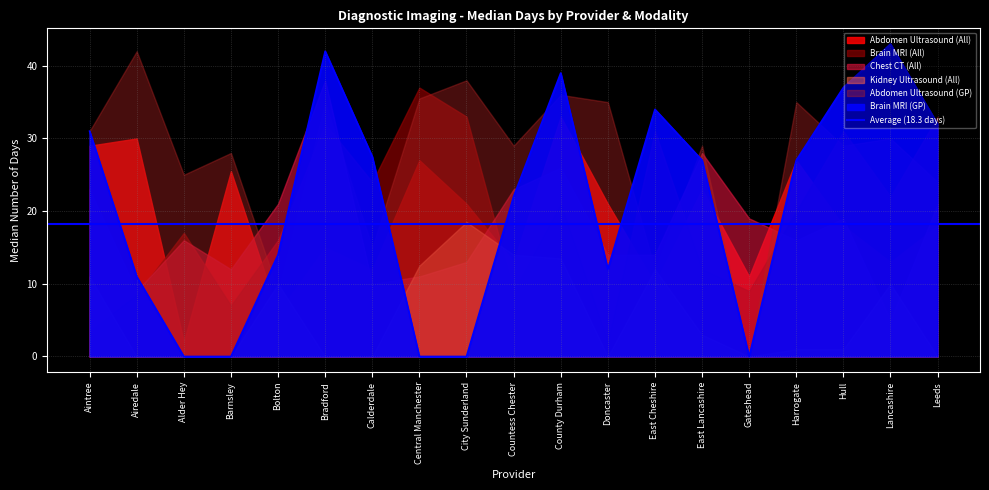

Count the number of categories in the chart.

19